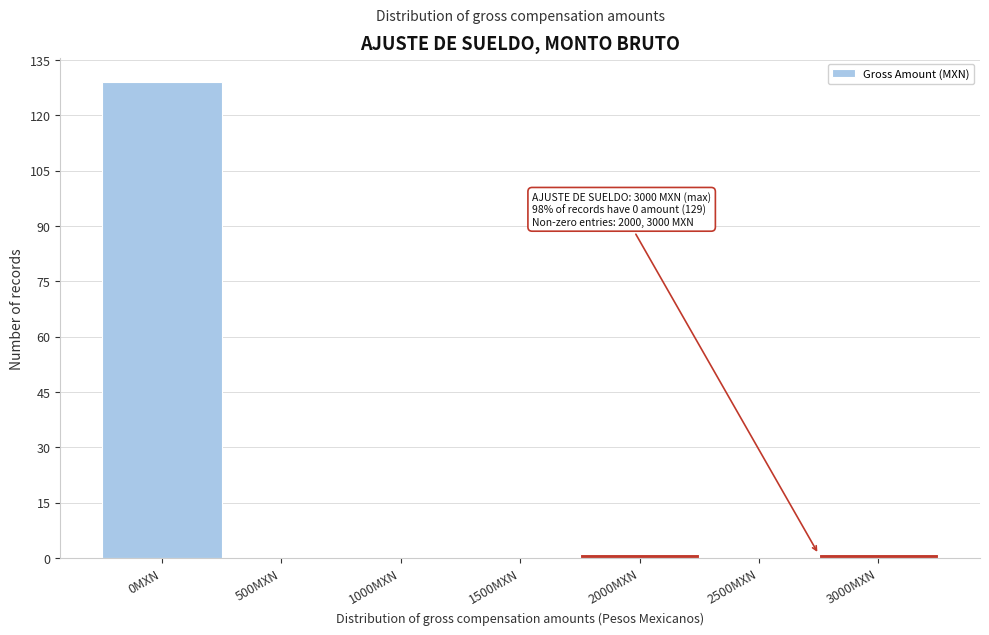

Reading right to left, transcribe all the data shown in this chart.

3000MXN=1	2500MXN=0	2000MXN=1	1500MXN=0	1000MXN=0	500MXN=0	0MXN=129